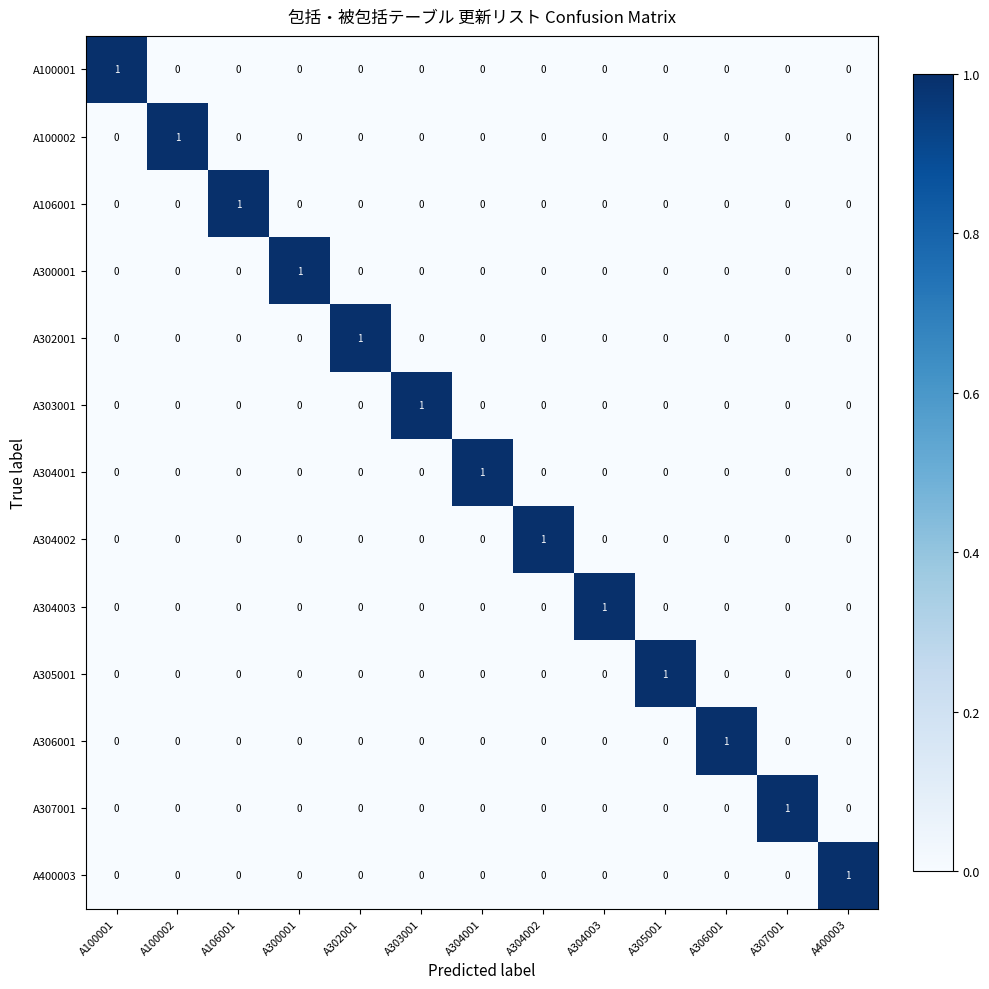

How many distinct data groups are displayed?

13